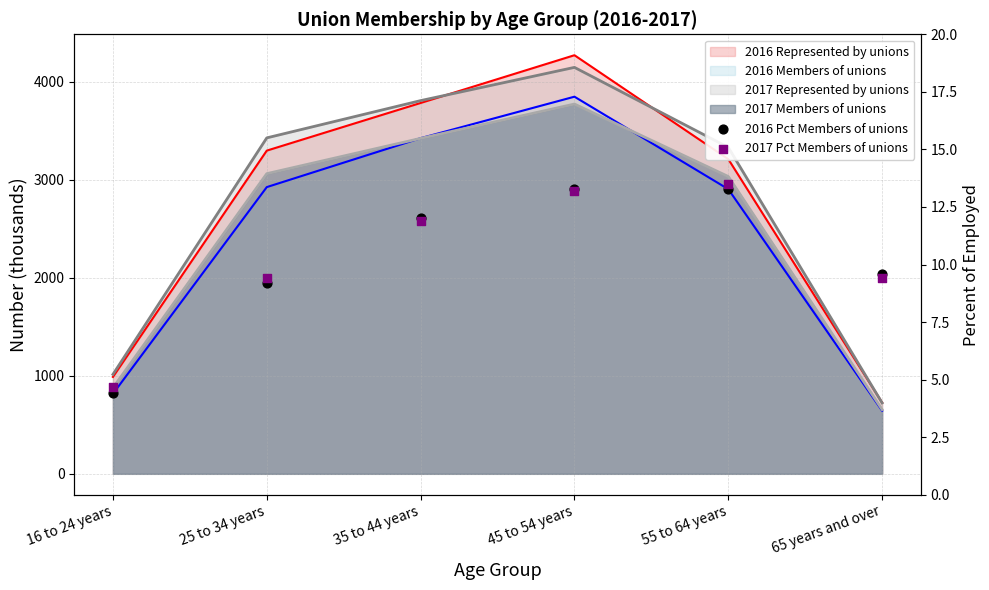

At how many categories does at least one series exceed 8?

5